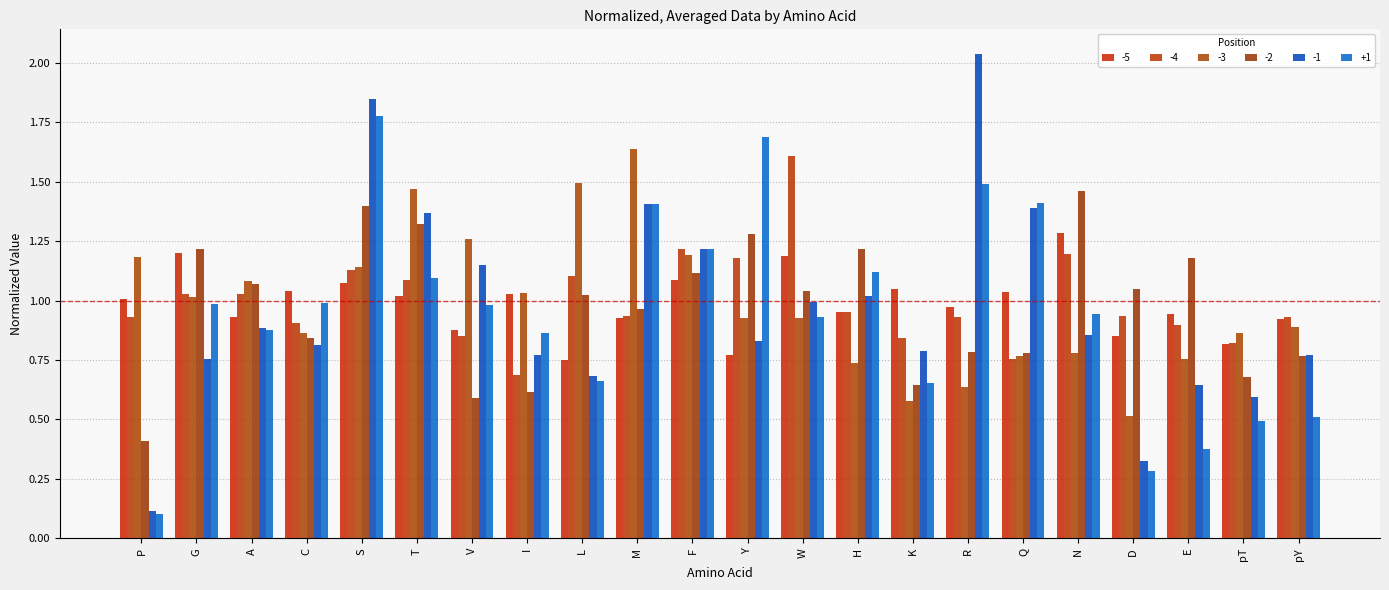

What is the spread (max minus min) of values at I?

0.4